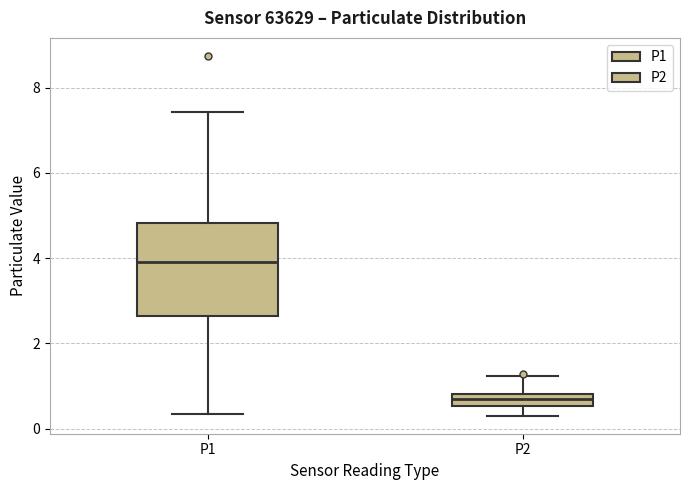

Which box's median line is the highest?

P1